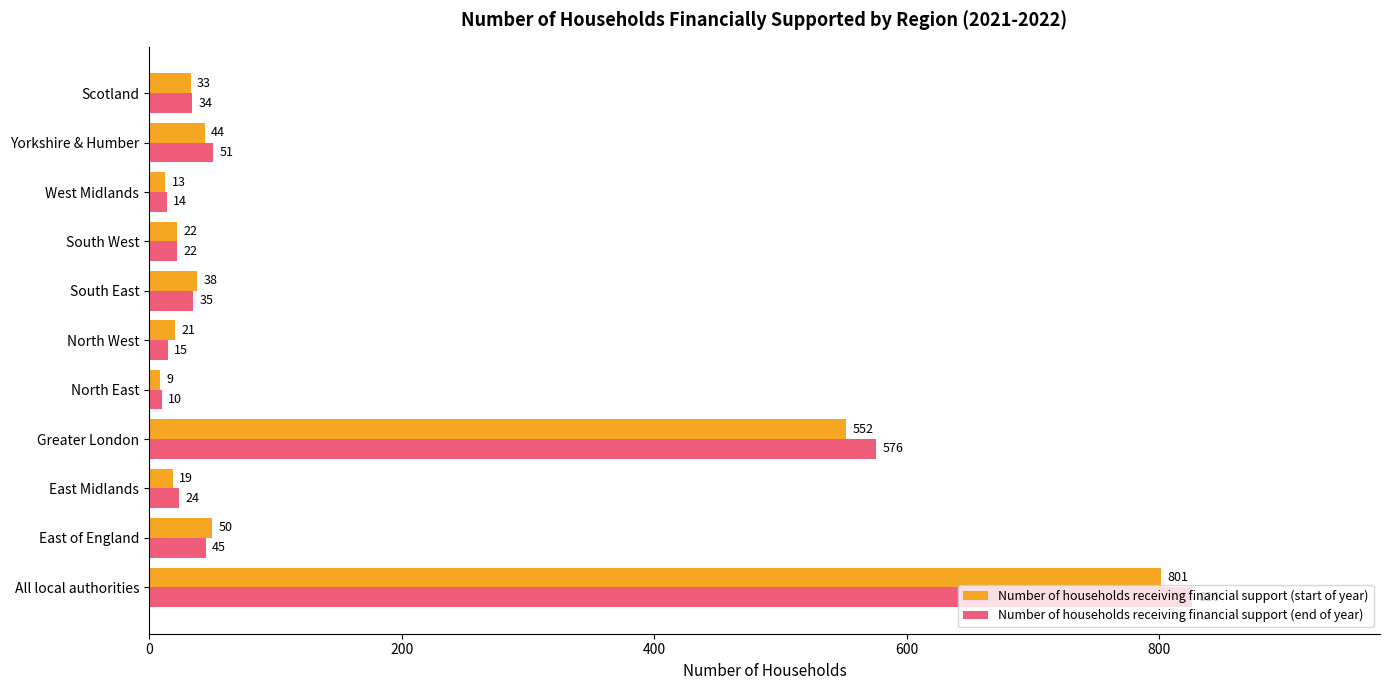

What are all the series names shown in the legend?

Number of households receiving financial support (start of year), Number of households receiving financial support (end of year)